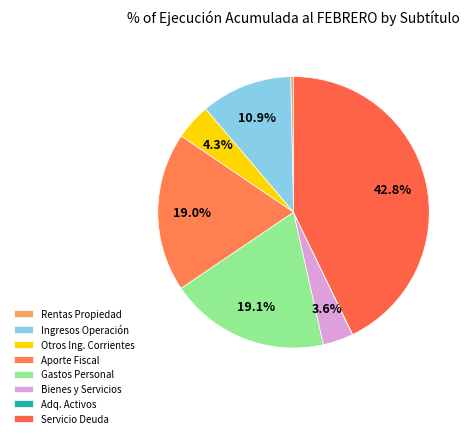

Count the number of slices in the pie.

8